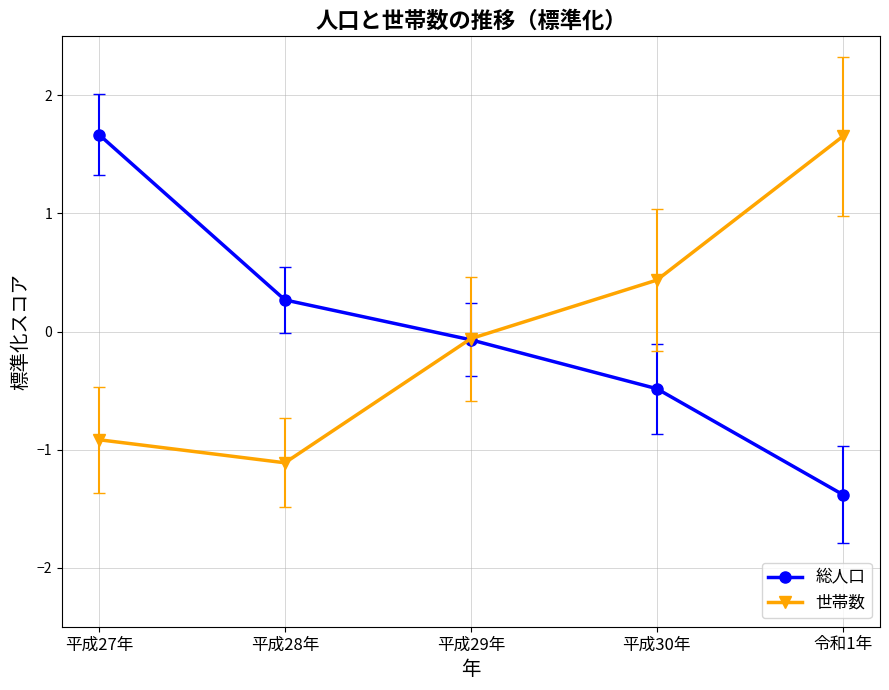

What is the difference between the highest and lowest values at 平成30年?

0.9